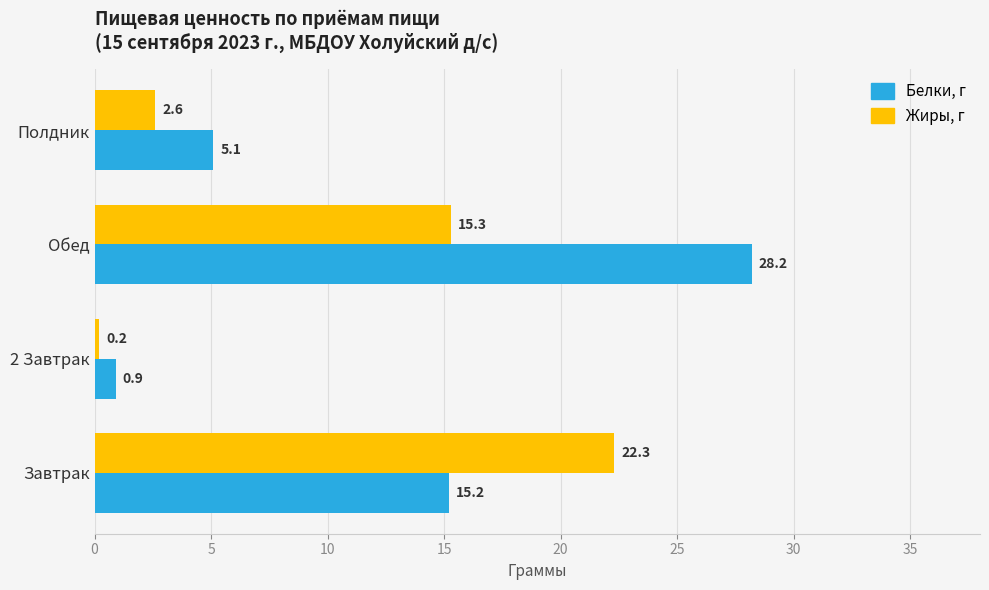

At how many categories does at least one series exceed 19?

2